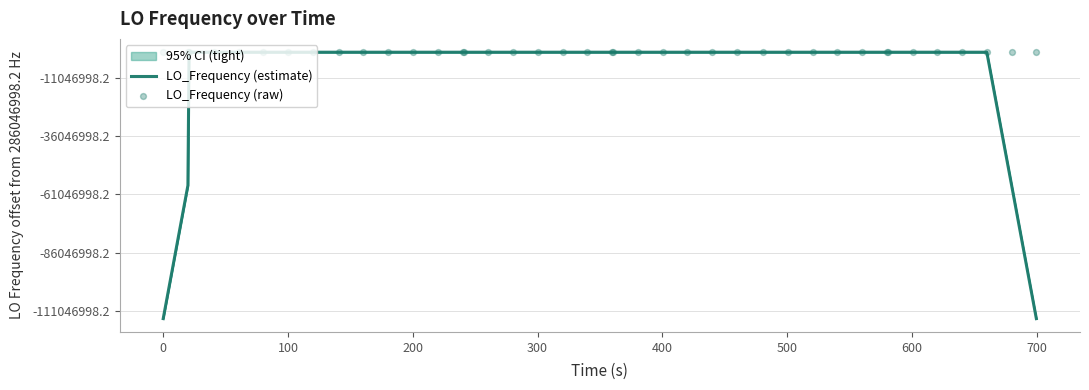

Which series has the largest total across all categories?

LO_Frequency (raw)